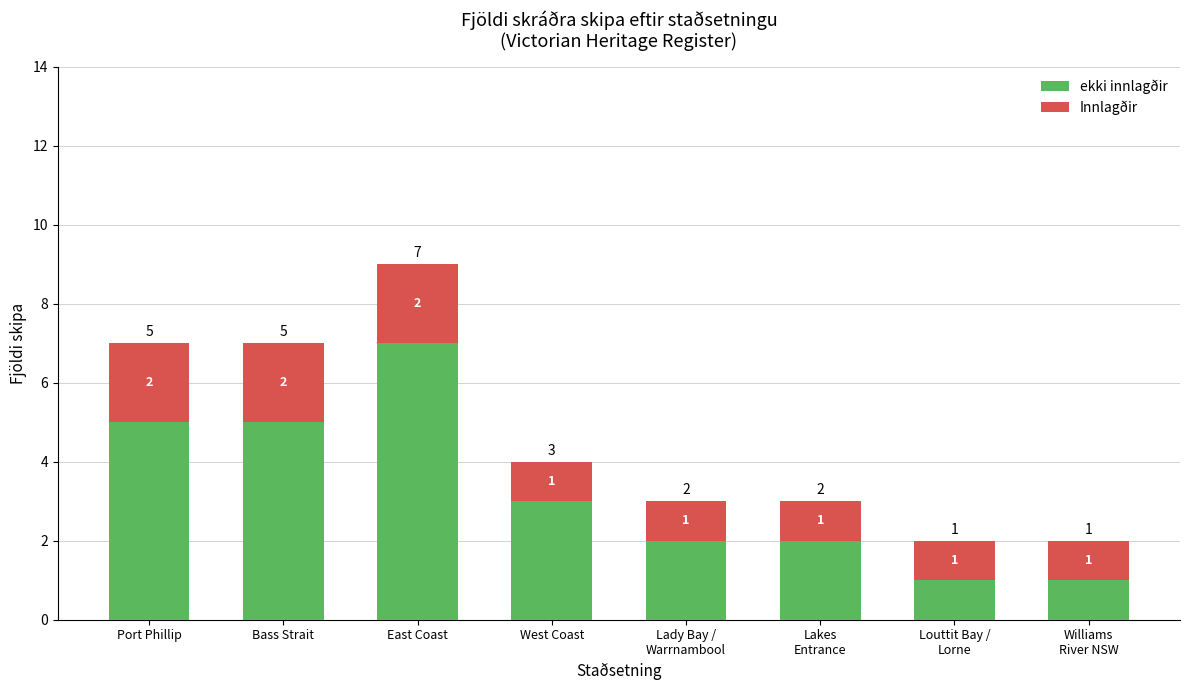

Does the chart contain stacked bars?

Yes